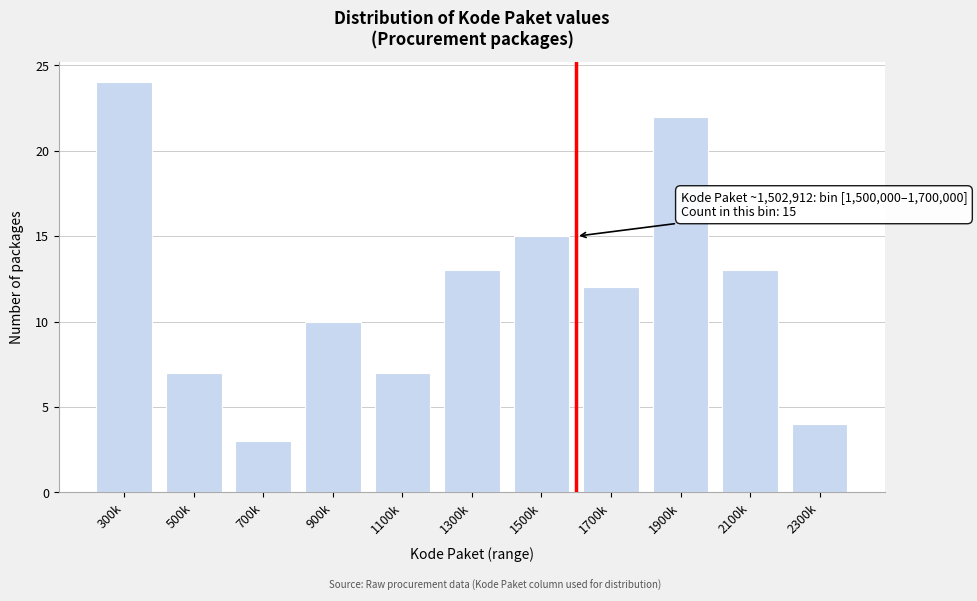

Reading right to left, extract all data points from this chart.

4	13	22	12	15	13	7	10	3	7	24